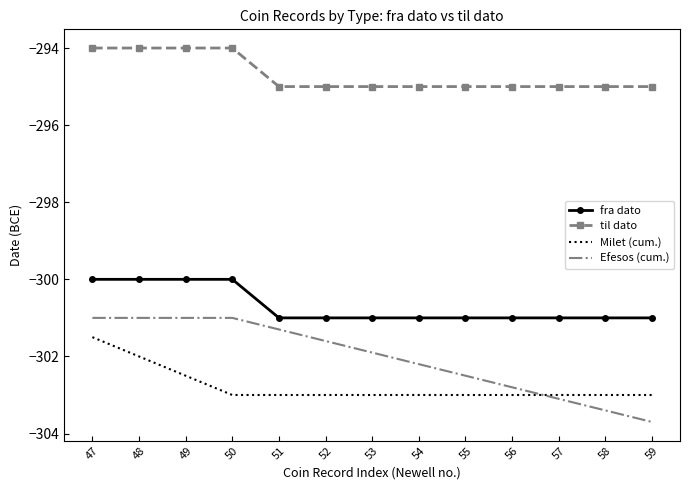

At 57, list the series in order from largest to smallest.

til dato, fra dato, Milet (cum.), Efesos (cum.)